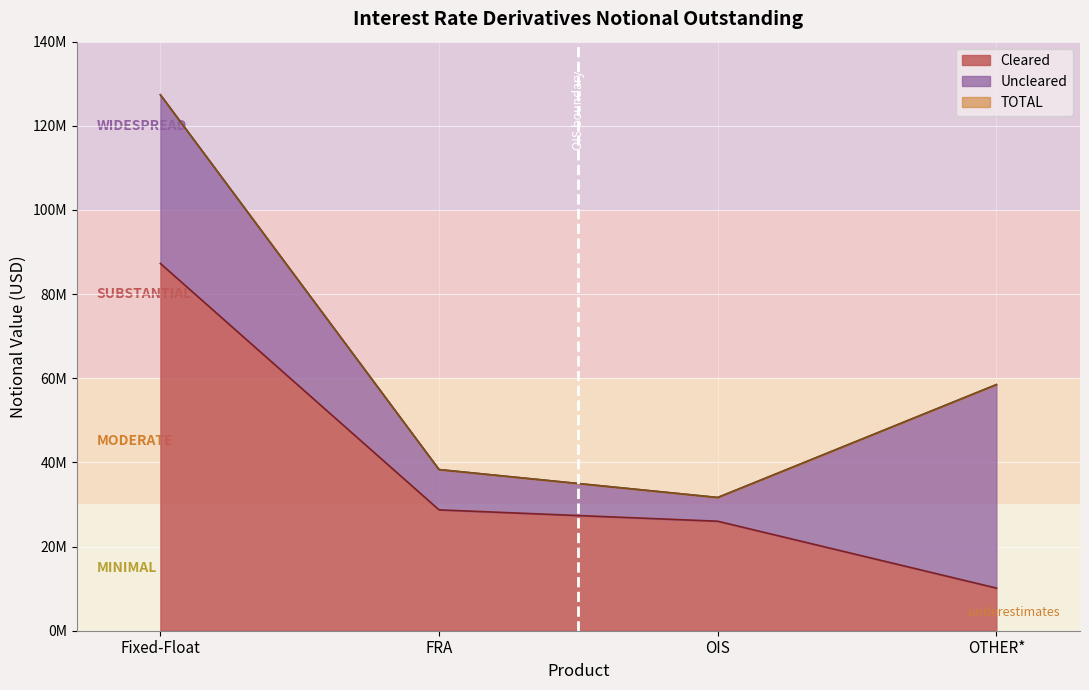

What is the approximate value of Cleared at OTHER*, to the nearest 100?

10134100